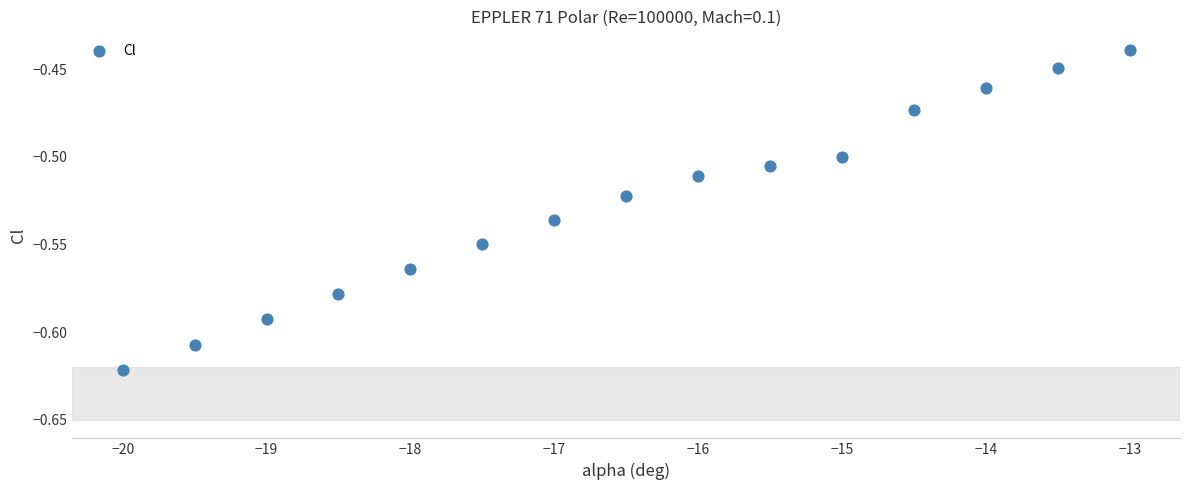

How many points are shown in the scatter plot?

15